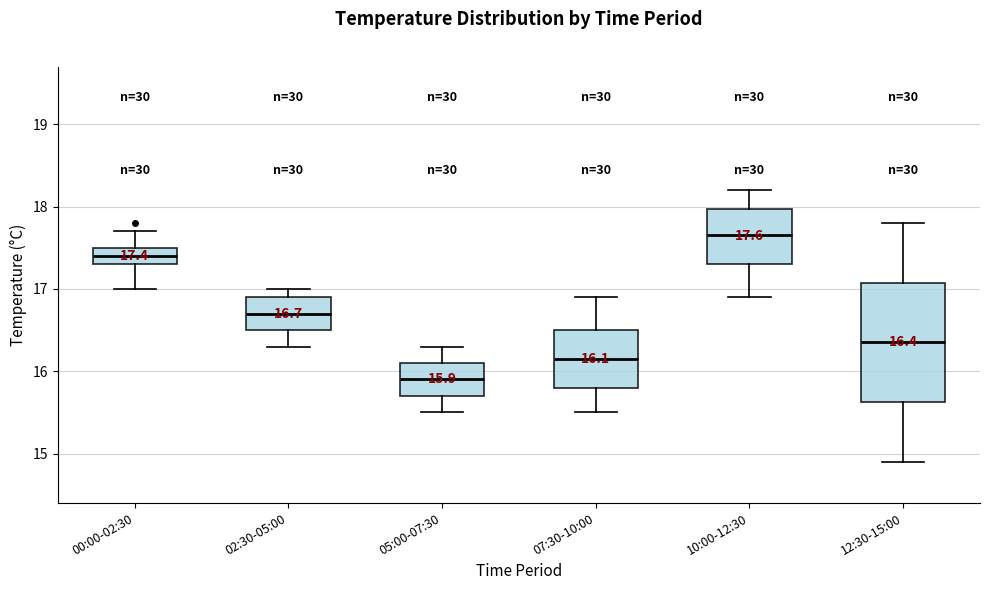

Which box has the highest median line?

10:00-12:30